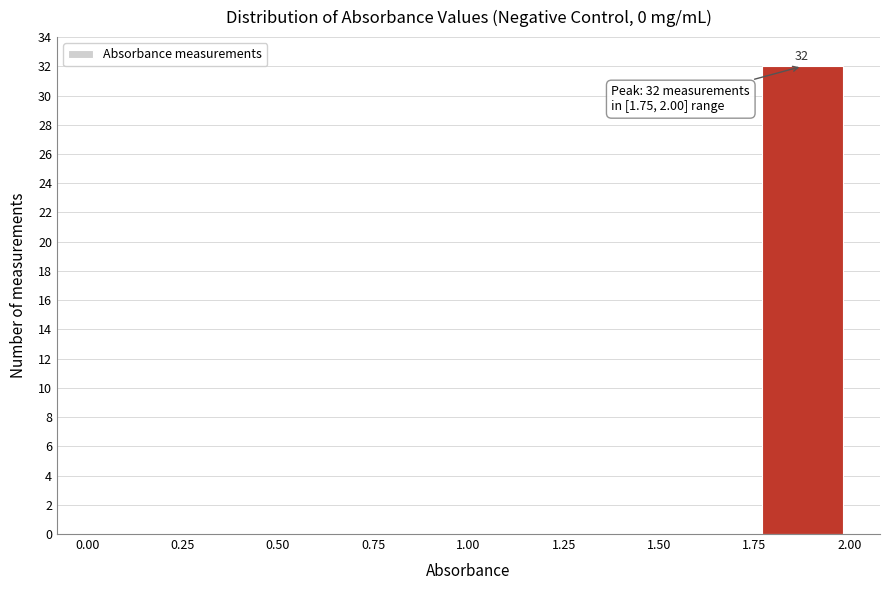

Over which range of the x-axis is the bar tallest?

1.75 to 2.00